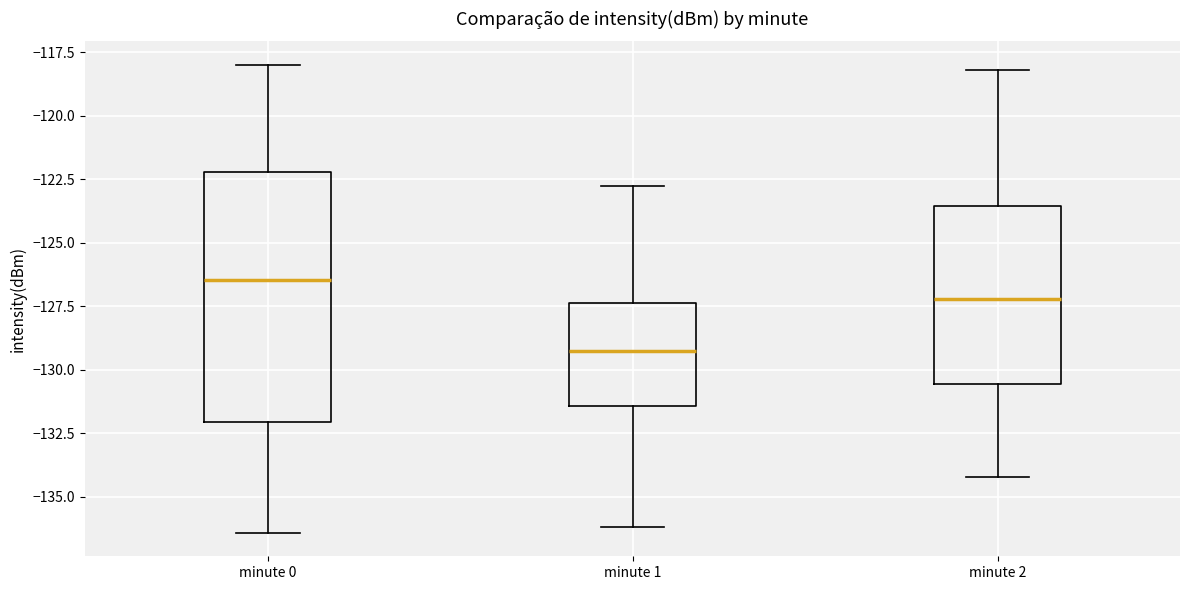

Where does the median line of the box for minute 1 sit on the y-axis? The values are not printed on the chart, so give them approximately, as read against the axis.

-129.5